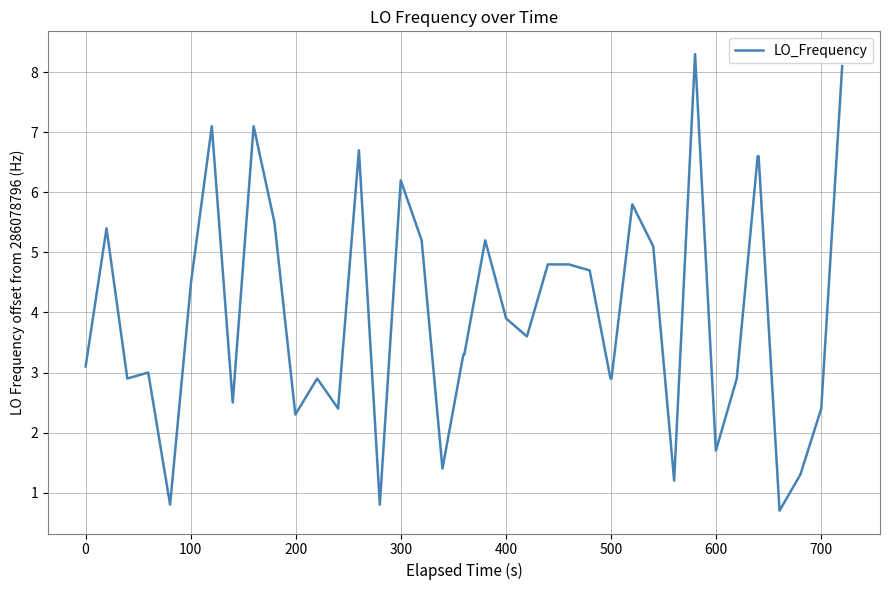

What is the smallest value displayed?

0.7